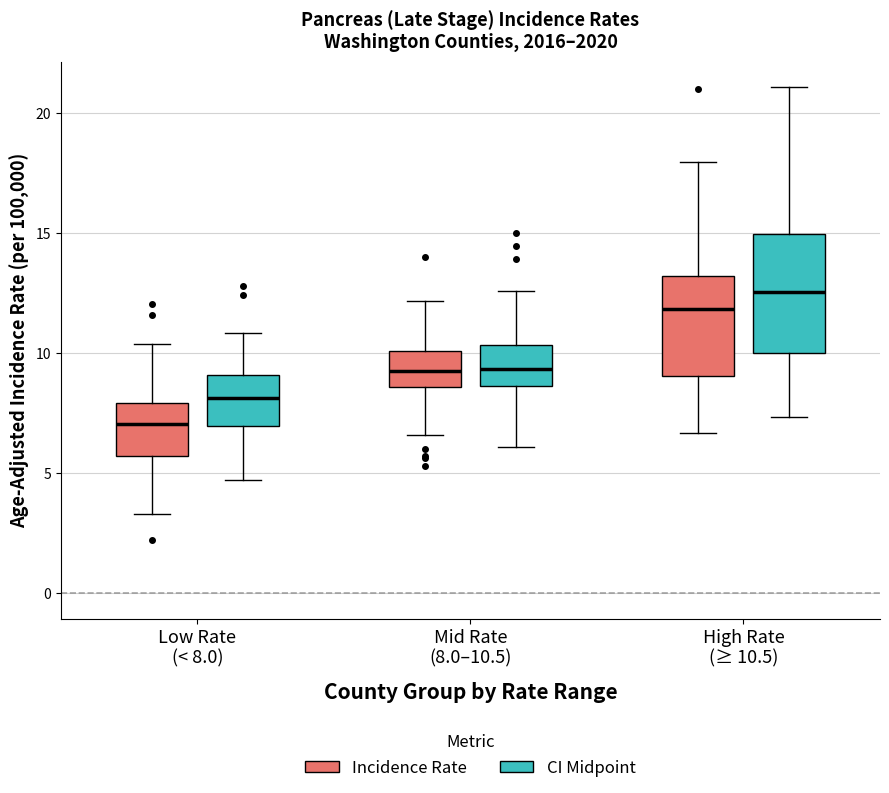

Where does the median line of the box for Low Rate (< 8.0) (Incidence Rate) sit on the y-axis? The values are not printed on the chart, so give them approximately, as read against the axis.

7.0